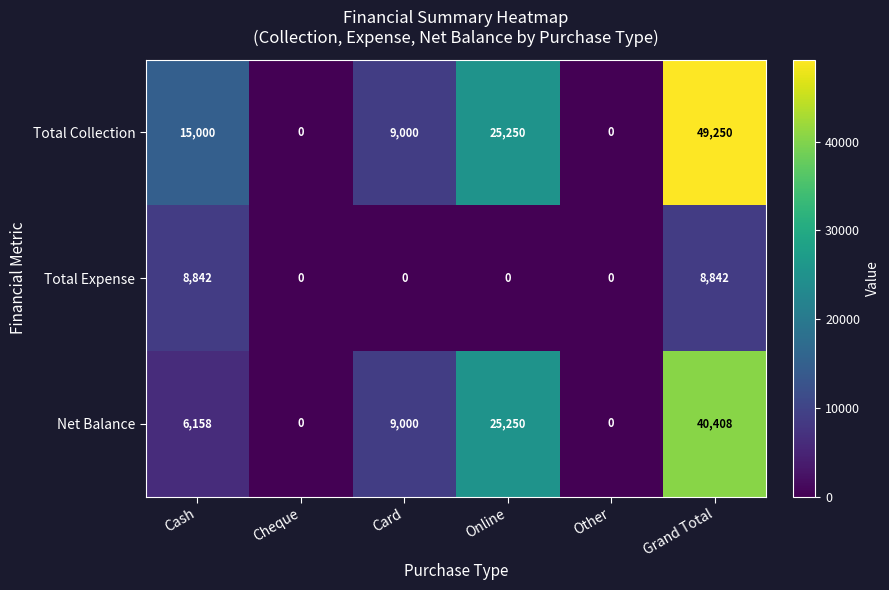

What value does the Net Balance series have at Cash?

6158